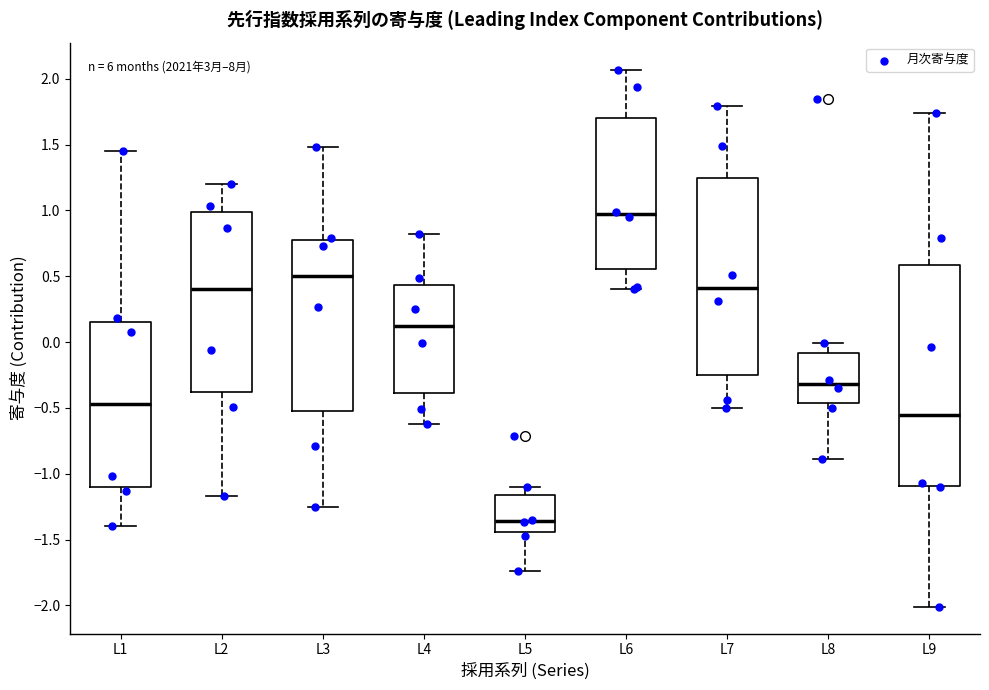

Which box has the highest median line?

L6